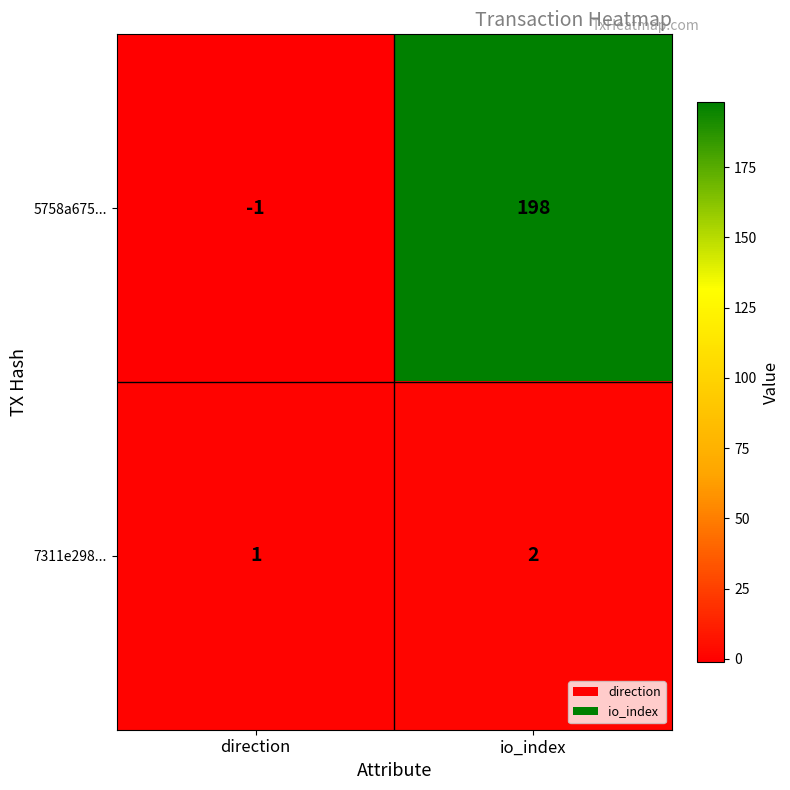

What is the greatest value displayed?

198